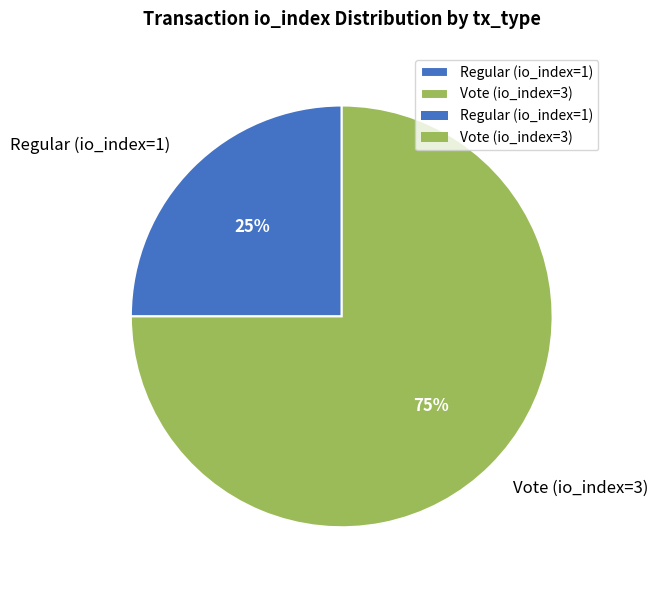

Rank the categories by value from lowest to highest.

Regular (io_index=1), Vote (io_index=3)